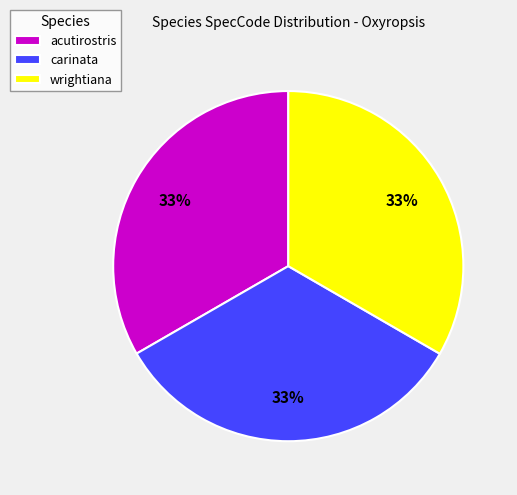

True or false: carinata accounts for 39% of the total.

False